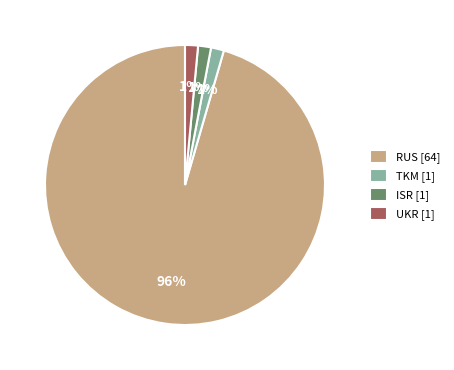

Is TKM the majority of the pie?

No